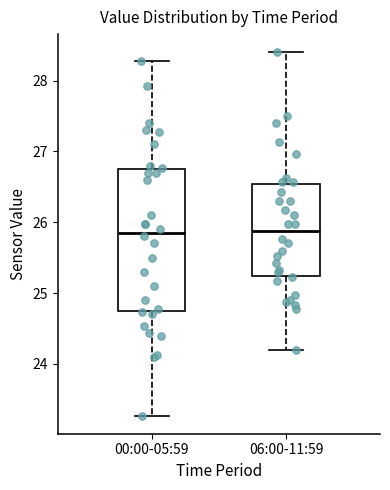

Where does the upper whisker of the box for 00:00-05:59 end on the y-axis? The values are not printed on the chart, so give them approximately, as read against the axis.

28.3